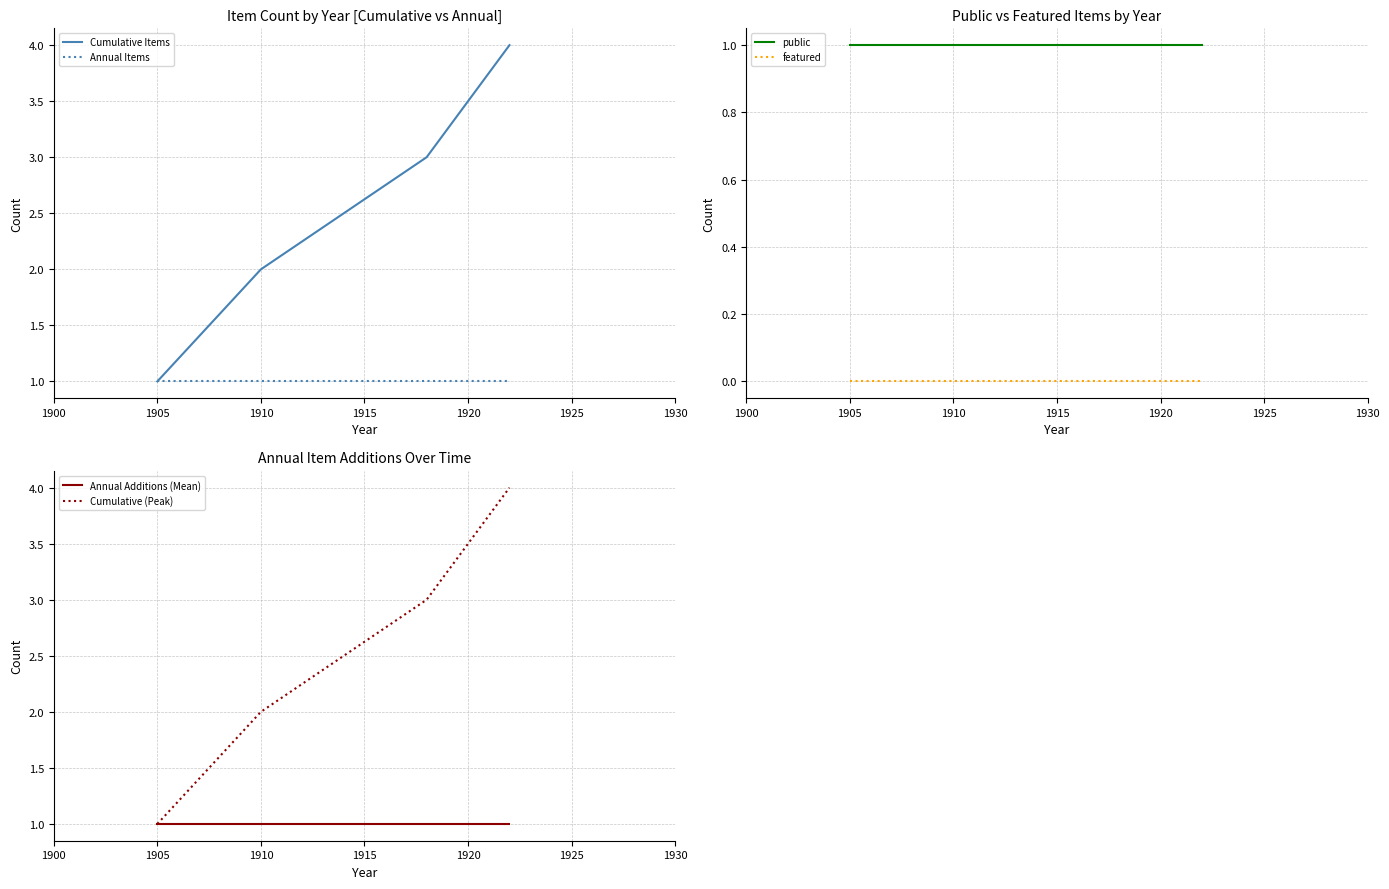

True or false: Cumulative Items has a value of 5 at 1910.

False